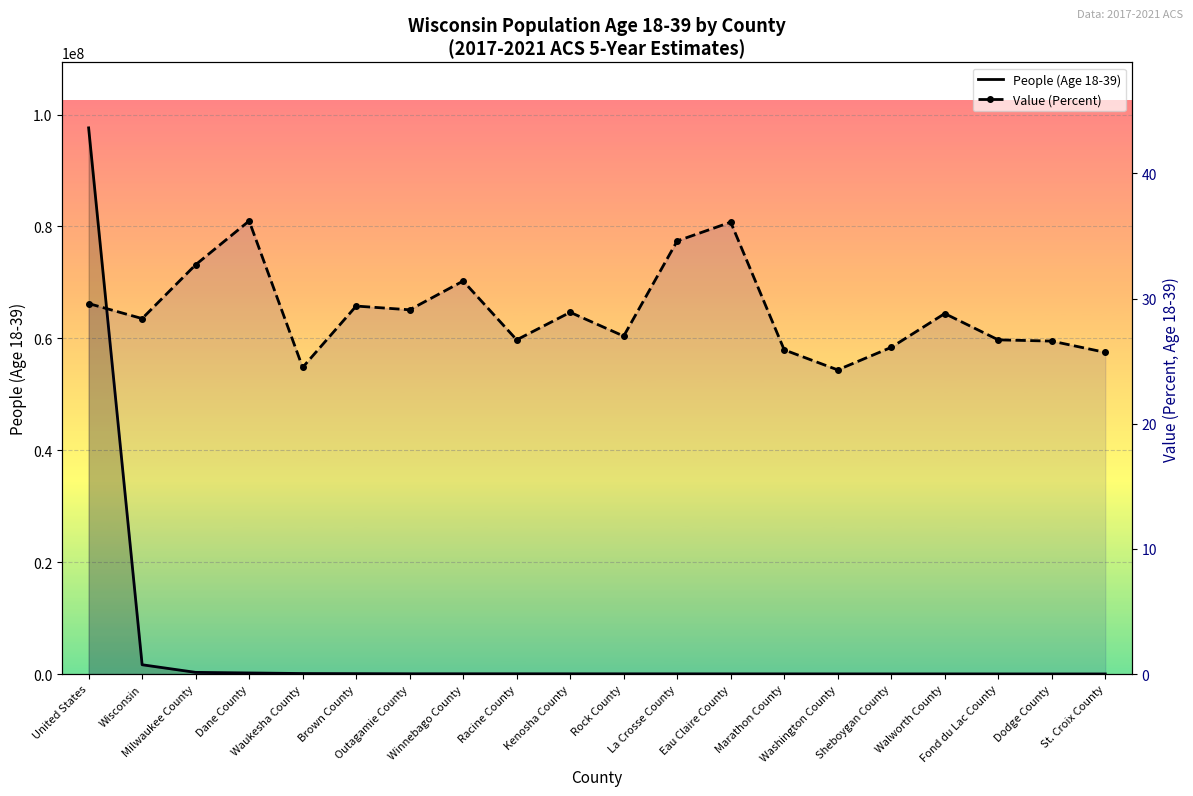

Count the number of data series in this chart.

2